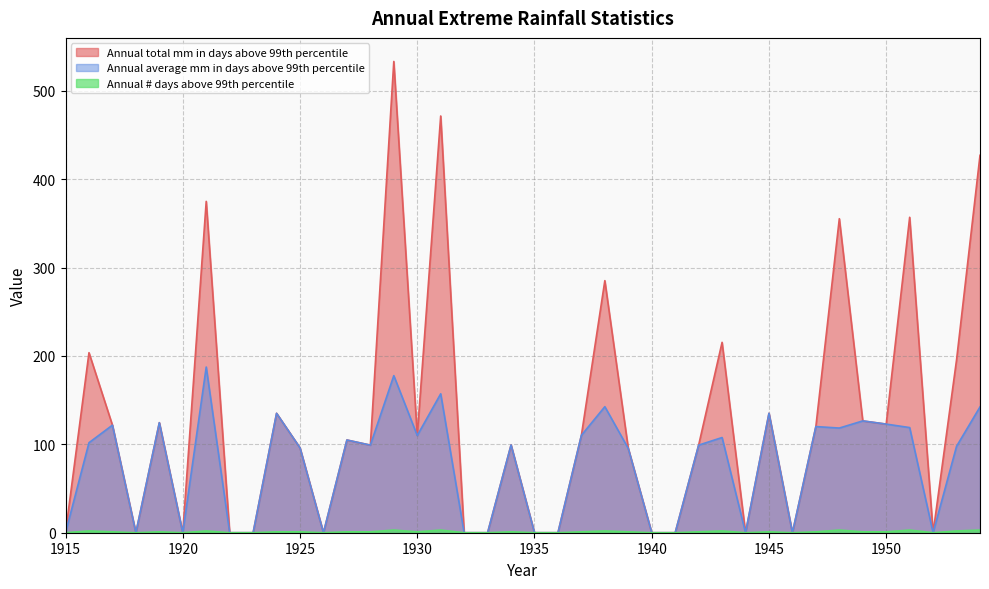

Reading right to left, extract all data points from this chart.

Annual total mm in days above 99th percentile: 1954=427.0	1953=195.6	1952=0.0	1951=356.9	1950=122.9	1949=126.5	1948=355.3	1947=120.1	1946=0.0	1945=135.1	1944=0.0	1943=215.4	1942=99.1	1941=0.0	1940=0.0	1939=95.3	1938=285.2	1937=110.2	1936=0.0	1935=0.0	1934=99.3	1933=0.0	1932=0.0	1931=471.5	1930=110.0	1929=533.2	1928=99.1	1927=104.9	1926=0.0	1925=96.0	1924=135.1	1923=0.0	1922=0.0	1921=374.9	1920=0.0	1919=124.5	1918=0.0	1917=121.7	1916=203.7	1915=0.0
Annual average mm in days above 99th percentile: 1954=142.3	1953=97.8	1952=0.0	1951=119.0	1950=122.9	1949=126.5	1948=118.4	1947=120.1	1946=0.0	1945=135.1	1944=0.0	1943=107.7	1942=99.1	1941=0.0	1940=0.0	1939=95.3	1938=142.6	1937=110.2	1936=0.0	1935=0.0	1934=99.3	1933=0.0	1932=0.0	1931=157.2	1930=110.0	1929=177.7	1928=99.1	1927=104.9	1926=0.0	1925=96.0	1924=135.1	1923=0.0	1922=0.0	1921=187.4	1920=0.0	1919=124.5	1918=0.0	1917=121.7	1916=101.8	1915=0.0
Annual # days above 99th percentile: 1954=3.0	1953=2.0	1952=0.0	1951=3.0	1950=1.0	1949=1.0	1948=3.0	1947=1.0	1946=0.0	1945=1.0	1944=0.0	1943=2.0	1942=1.0	1941=0.0	1940=0.0	1939=1.0	1938=2.0	1937=1.0	1936=0.0	1935=0.0	1934=1.0	1933=0.0	1932=0.0	1931=3.0	1930=1.0	1929=3.0	1928=1.0	1927=1.0	1926=0.0	1925=1.0	1924=1.0	1923=0.0	1922=0.0	1921=2.0	1920=0.0	1919=1.0	1918=0.0	1917=1.0	1916=2.0	1915=0.0